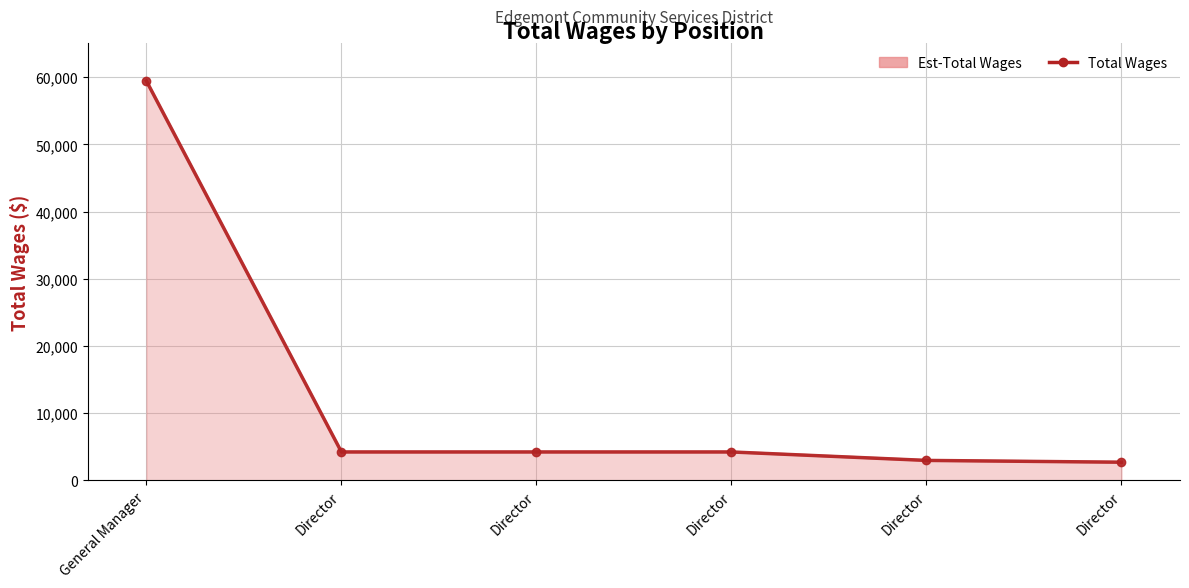

What is the highest value of the Est-Total Wages series?

59424